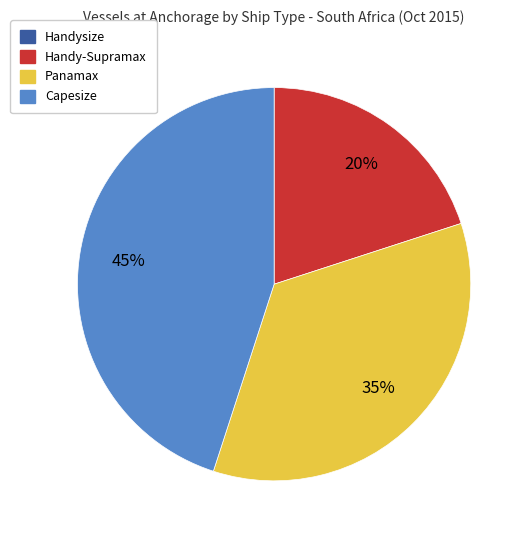

To the nearest percent, what is the difference between the largest and smallest slice percentages?

25%